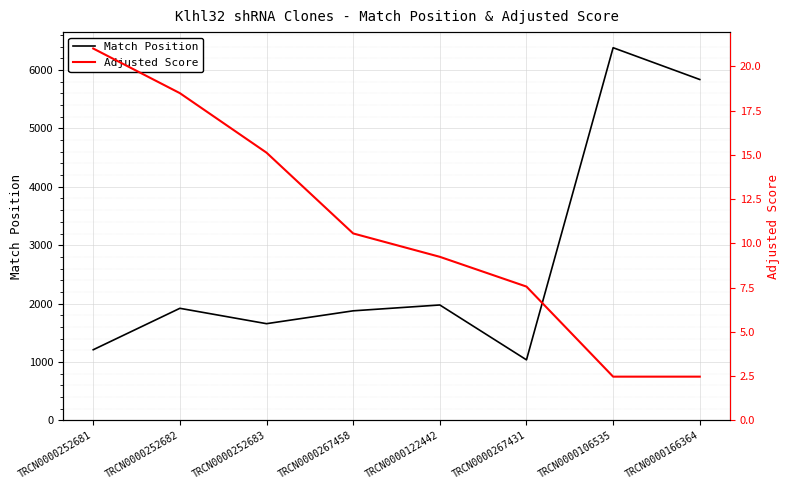

At which category does the chart reach its minimum across all series?

TRCN0000106535